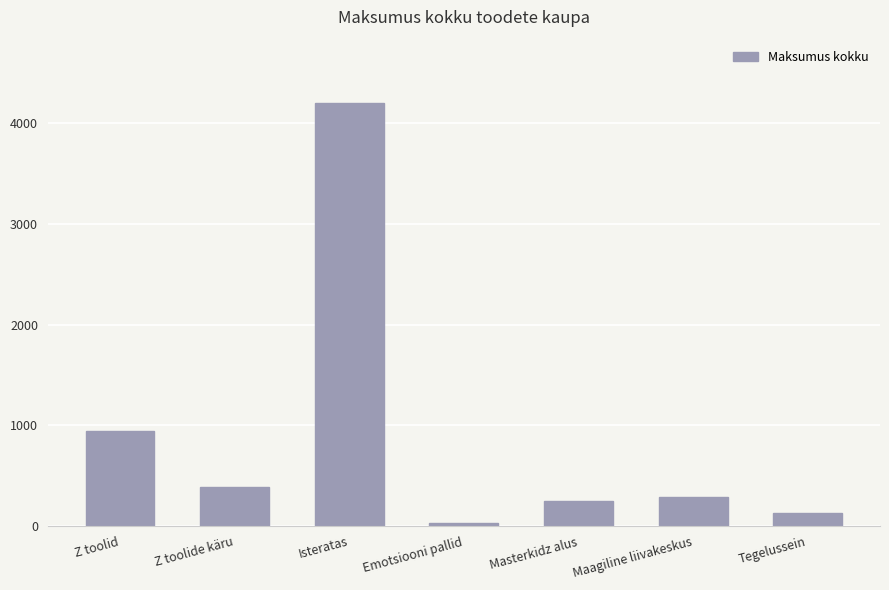

Is it true that the value at Tegelussein is 126.3?

True